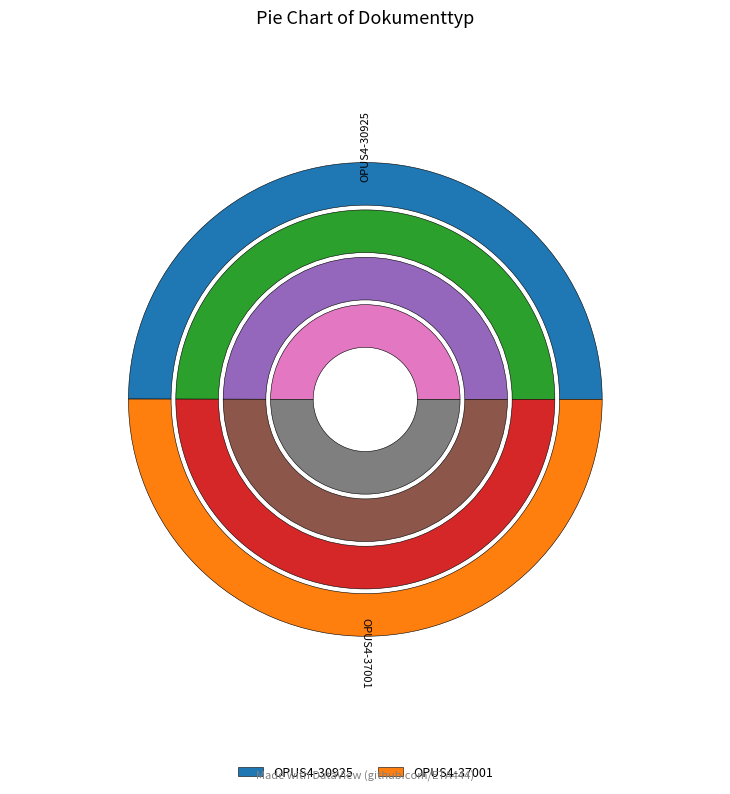

To the nearest percent, what percentage of the pie is OPUS4-37001?

50%